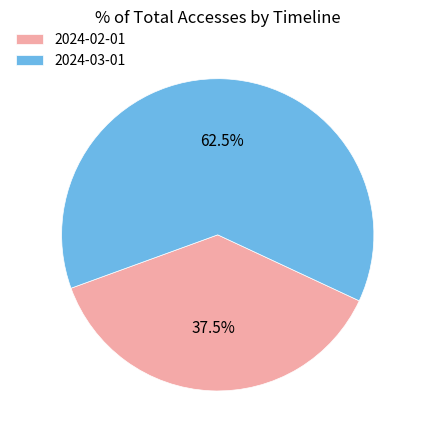

Rank the categories by value from lowest to highest.

2024-02-01, 2024-03-01